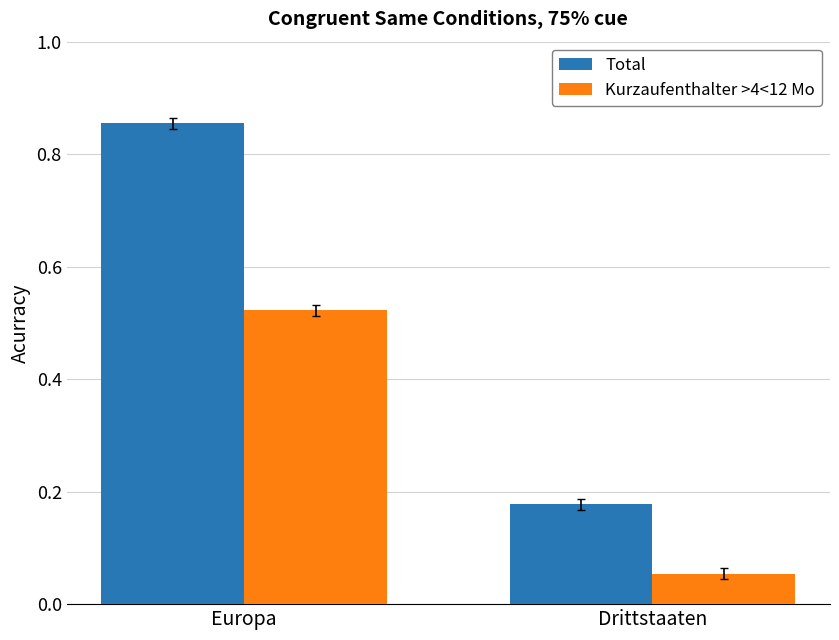

Which category has the highest value across all series?

Europa